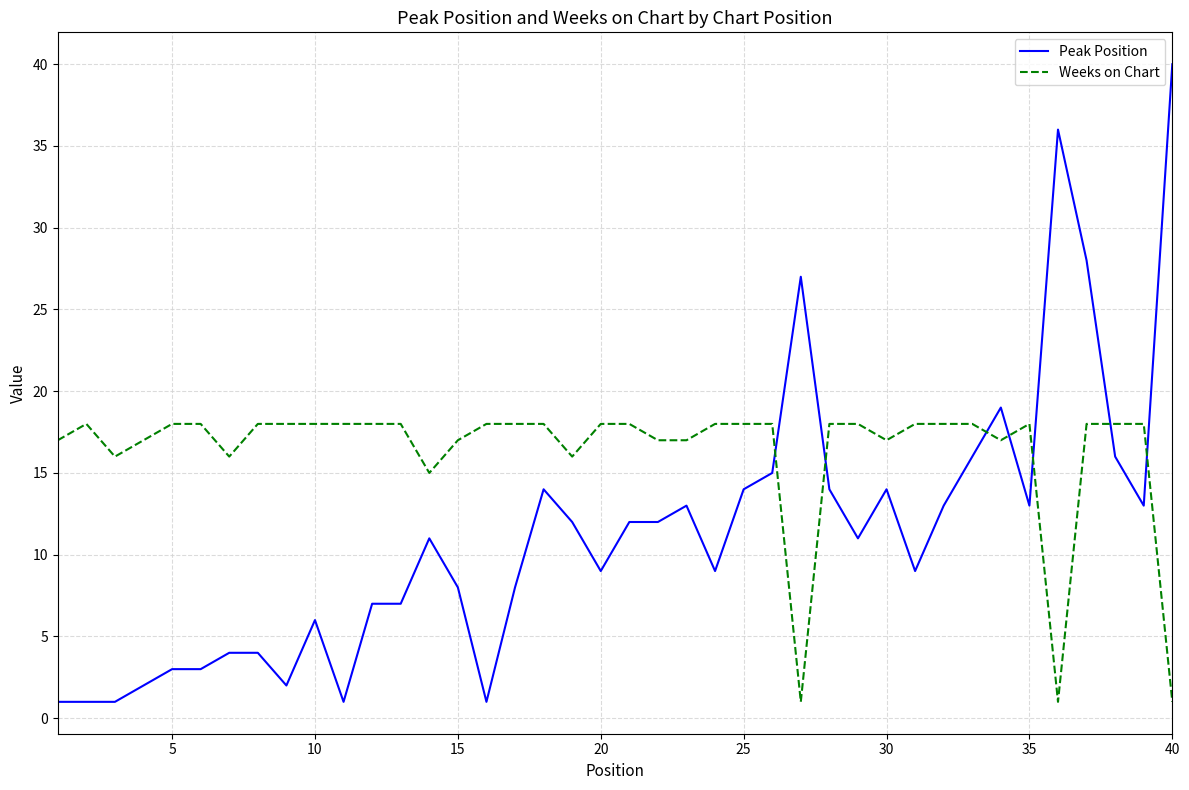

Which series ends up on top after the final intersection of Weeks on Chart and Peak Position?

Peak Position